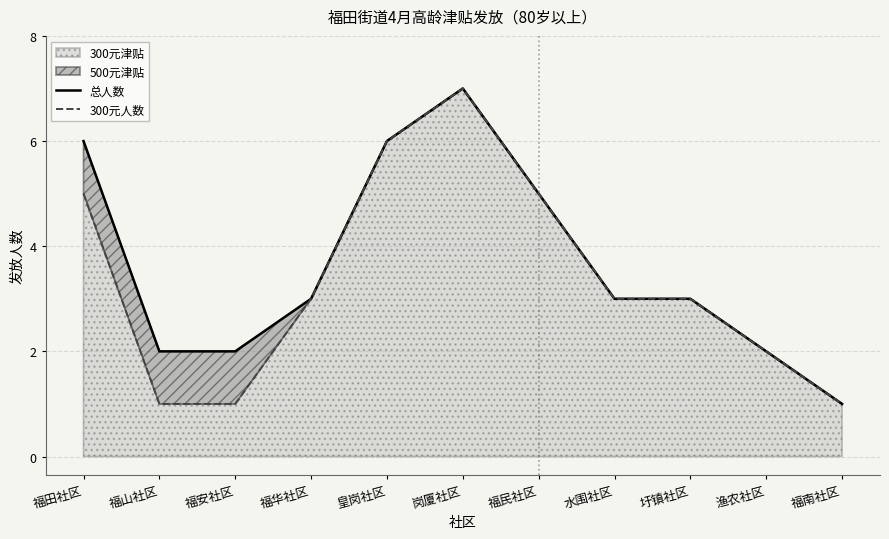

The 总人数 series shows 3 at 水围社区. True or false?

True